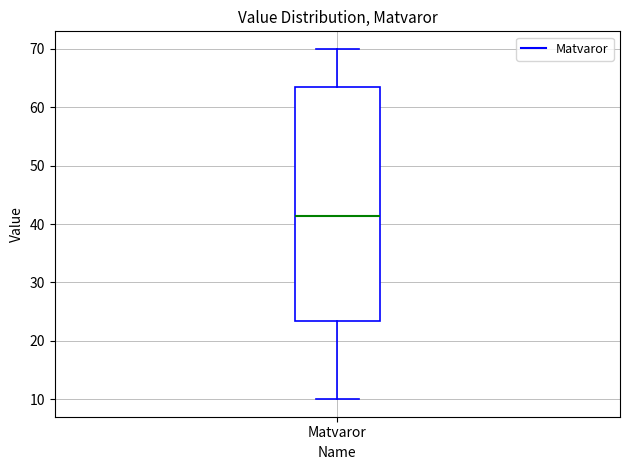

Where is the upper edge of the box for Matvaror on the y-axis? The values are not printed on the chart, so give them approximately, as read against the axis.

64